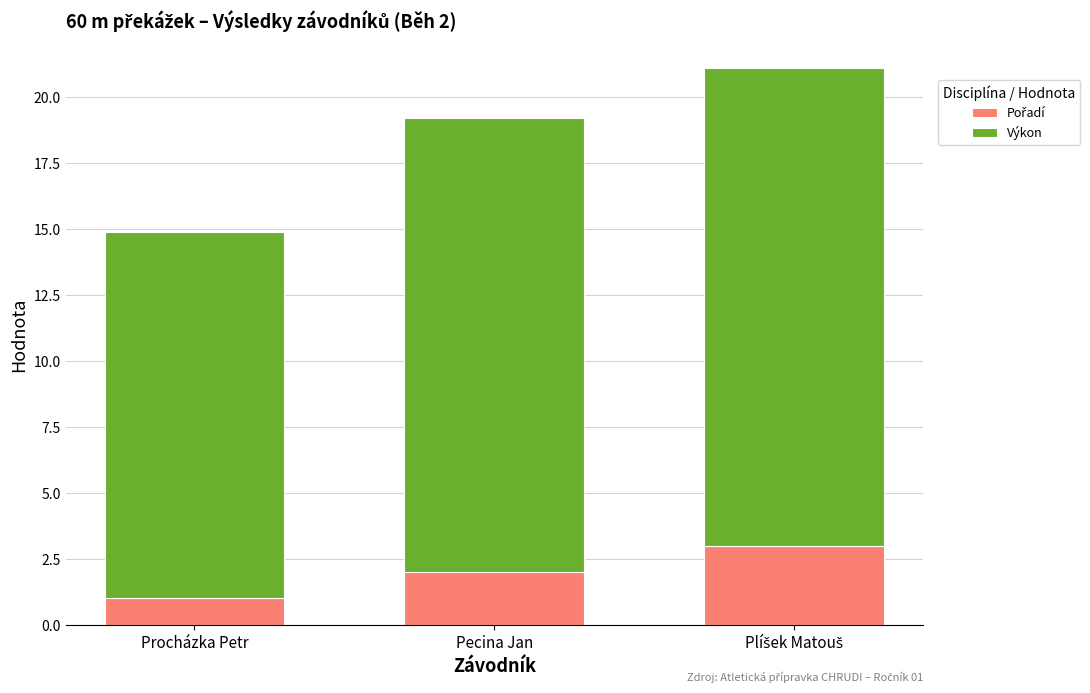

Are the bars horizontal?

No